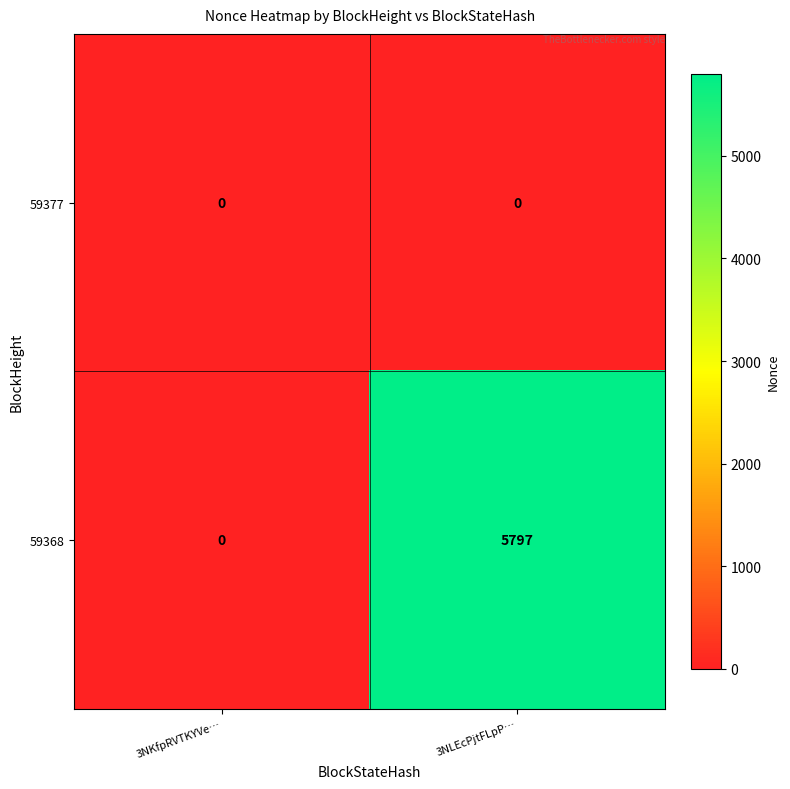

Where is 59368 nearest to the value 2898?

3NKfpRVTKYVe…